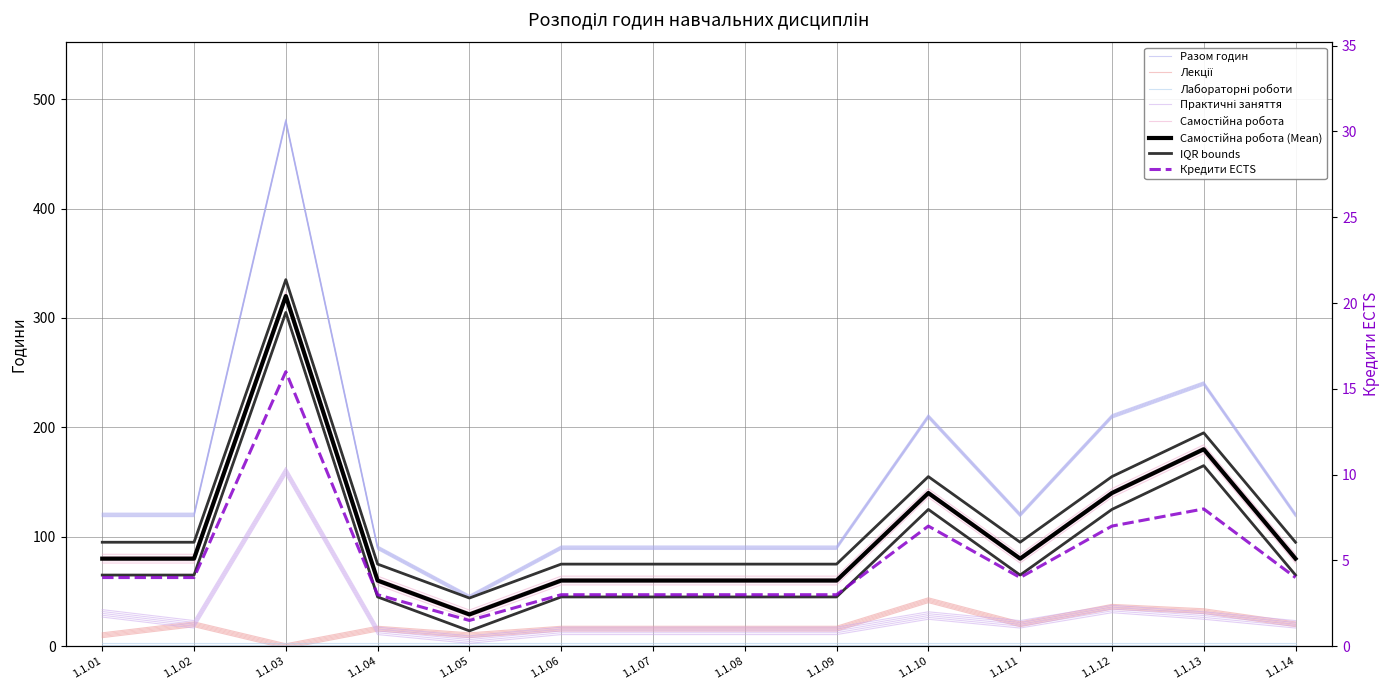

At which label does Кредити ECTS reach its peak?

1.1.03